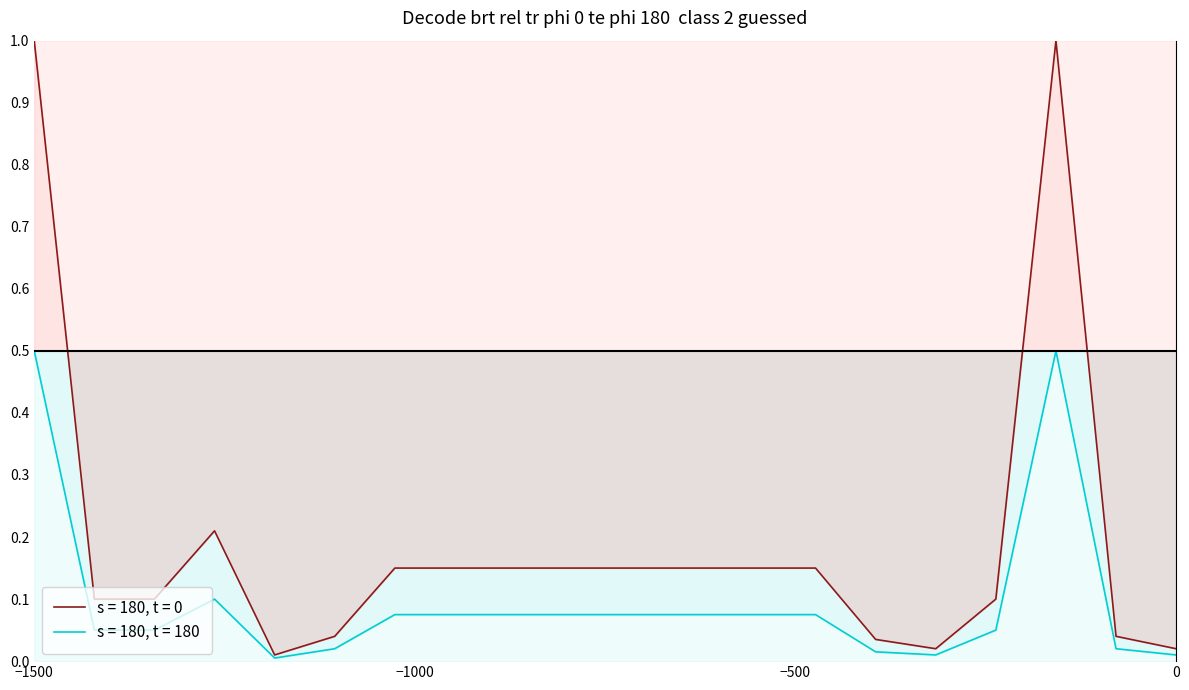

Reading left to right, what are all the values shown in this chart?

max_chars_upper: 1.0	0.1	0.1	0.2	0.0	0.0	0.1	0.1	0.1	0.1	0.1	0.1	0.1	0.1	0.0	0.0	0.1	1.0	0.0	0.0
max_chars_lower: 0.5	0.1	0.1	0.1	0.0	0.0	0.1	0.1	0.1	0.1	0.1	0.1	0.1	0.1	0.0	0.0	0.1	0.5	0.0	0.0